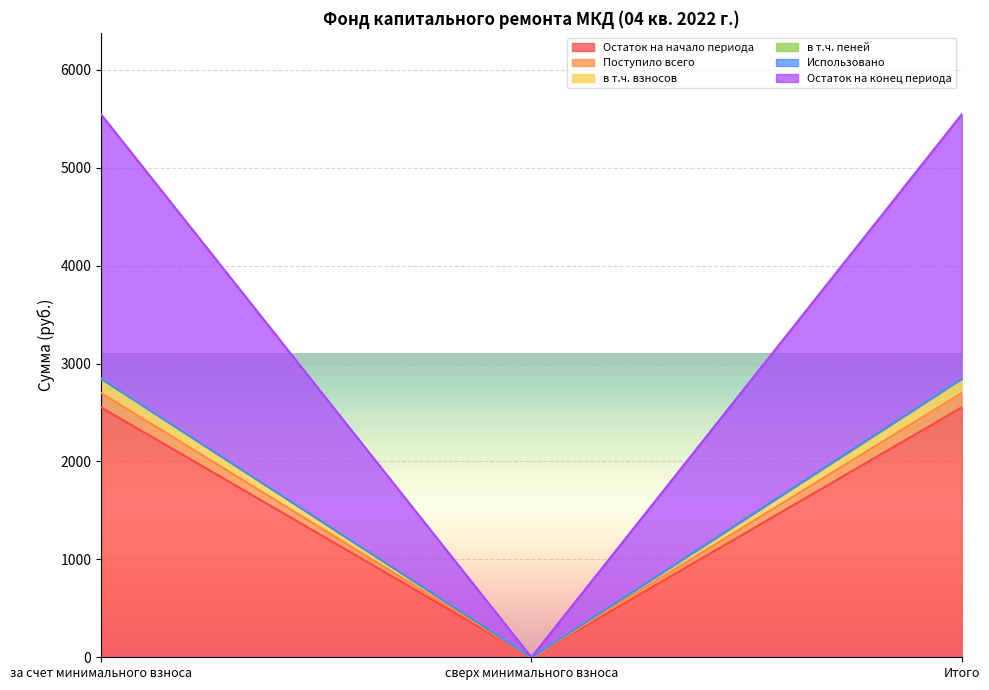

At which label does Остаток на начало периода reach its minimum?

сверх минимального взноса